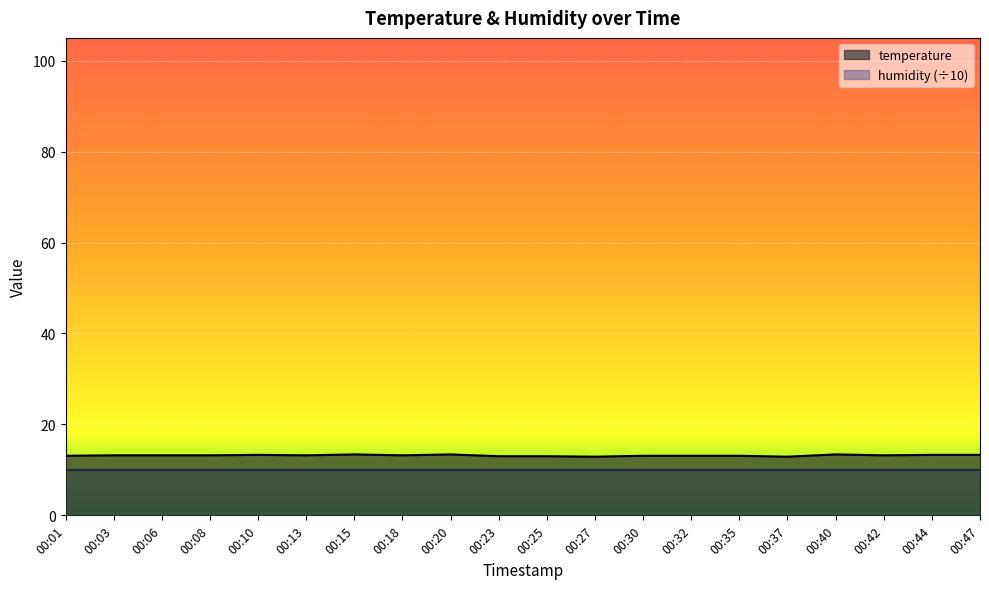

Reading left to right, what are all the values shown in this chart?

13.1	13.2	13.2	13.2	13.3	13.2	13.4	13.2	13.4	13.0	13.0	12.9	13.1	13.1	13.1	12.9	13.4	13.2	13.3	13.3